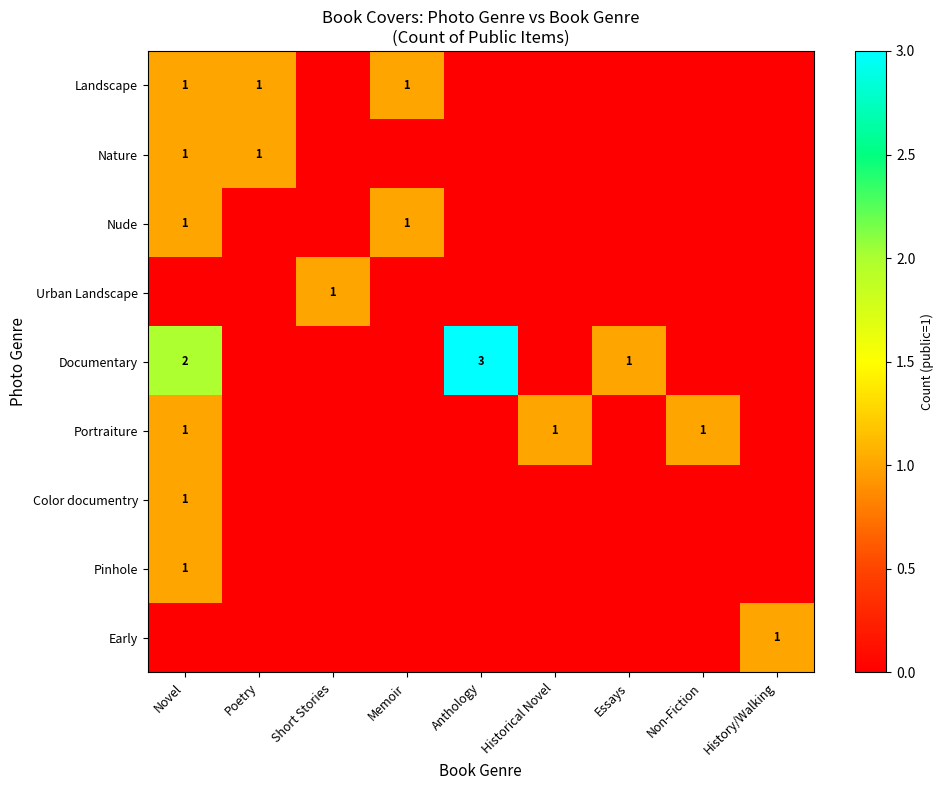

The Documentary series shows 2 at Novel. True or false?

True